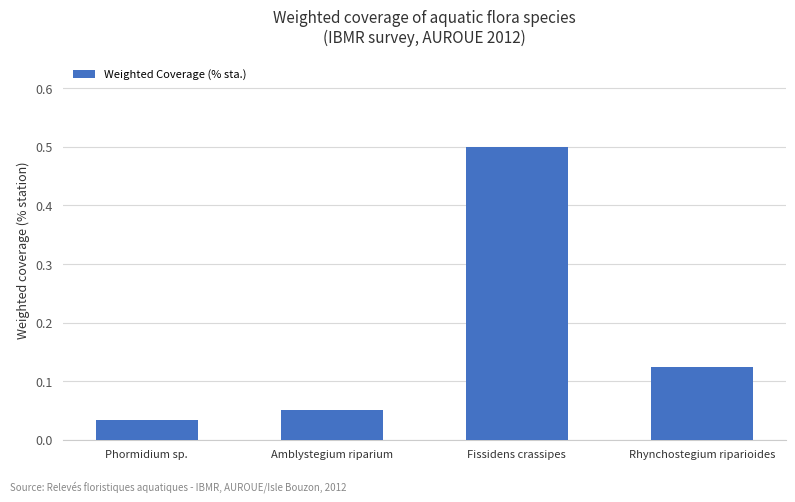

Which label corresponds to the smallest value in the chart?

Phormidium sp.